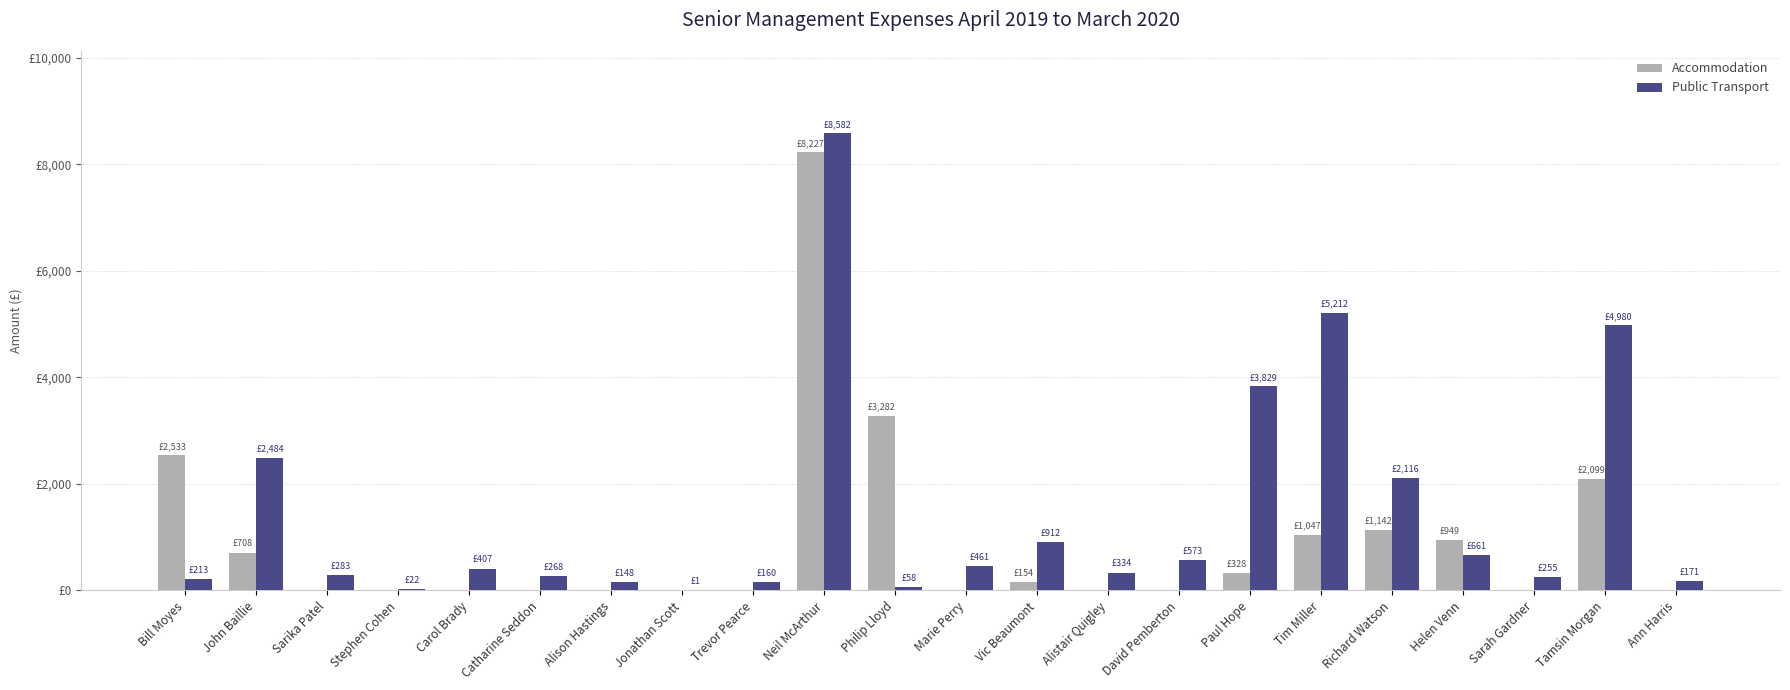

Read the Accommodation value at Vic Beaumont.

154.0